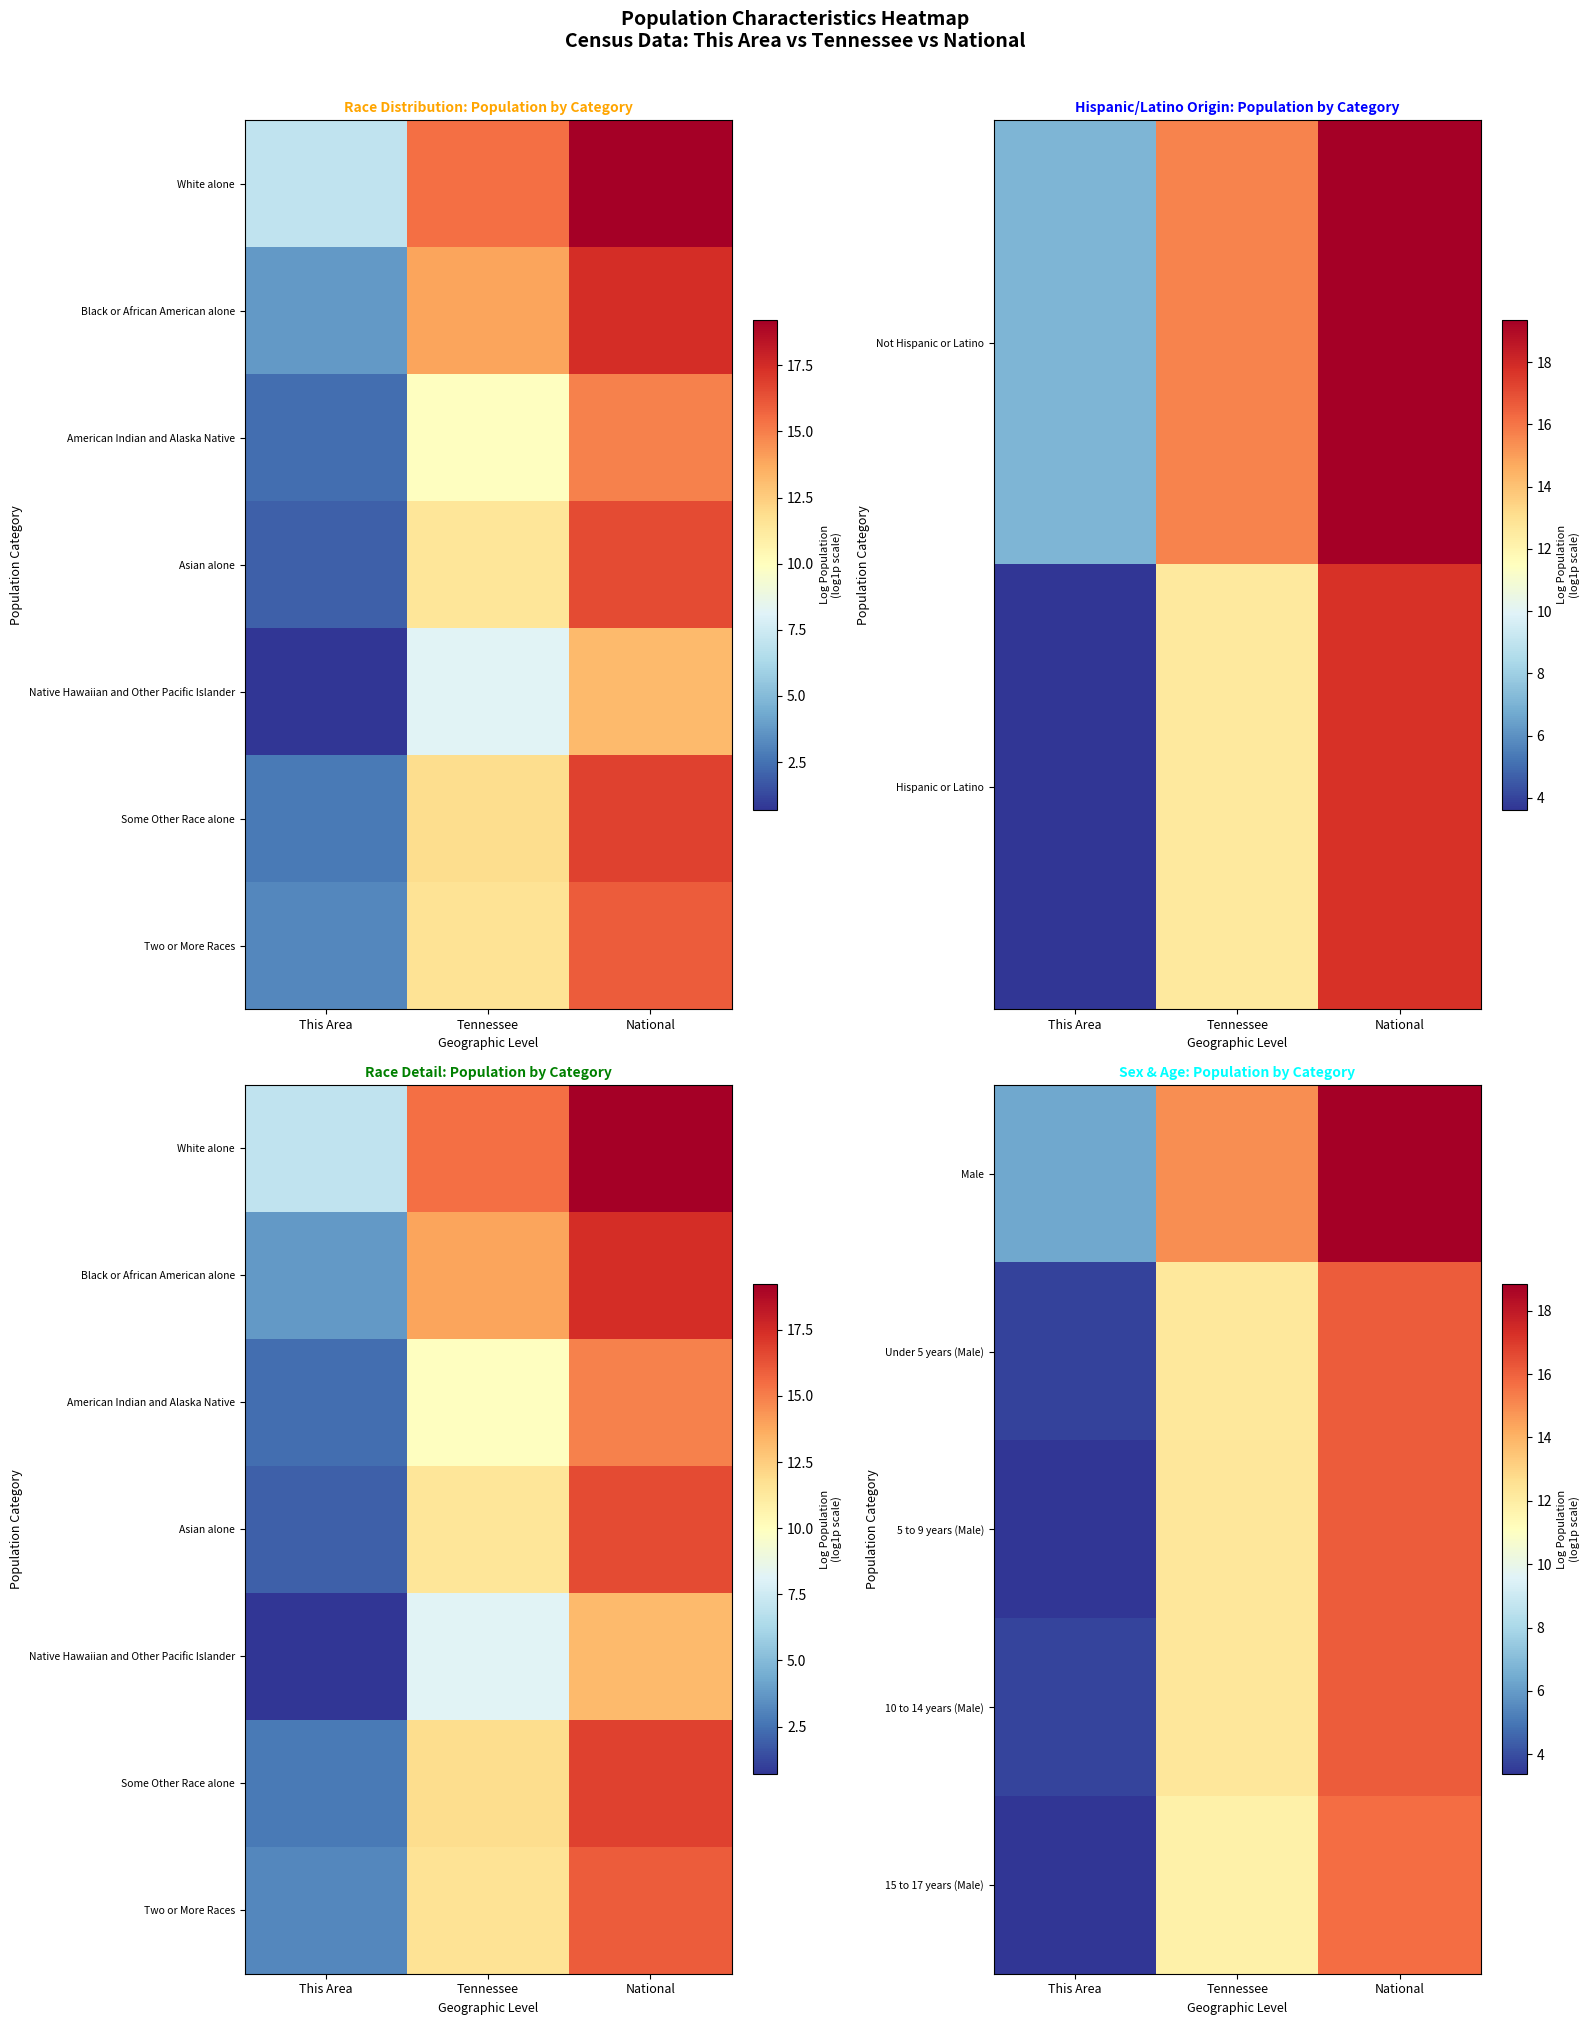

Rank the categories by 15 to 17 years (Male) value from lowest to highest.

This Area, Tennessee, National